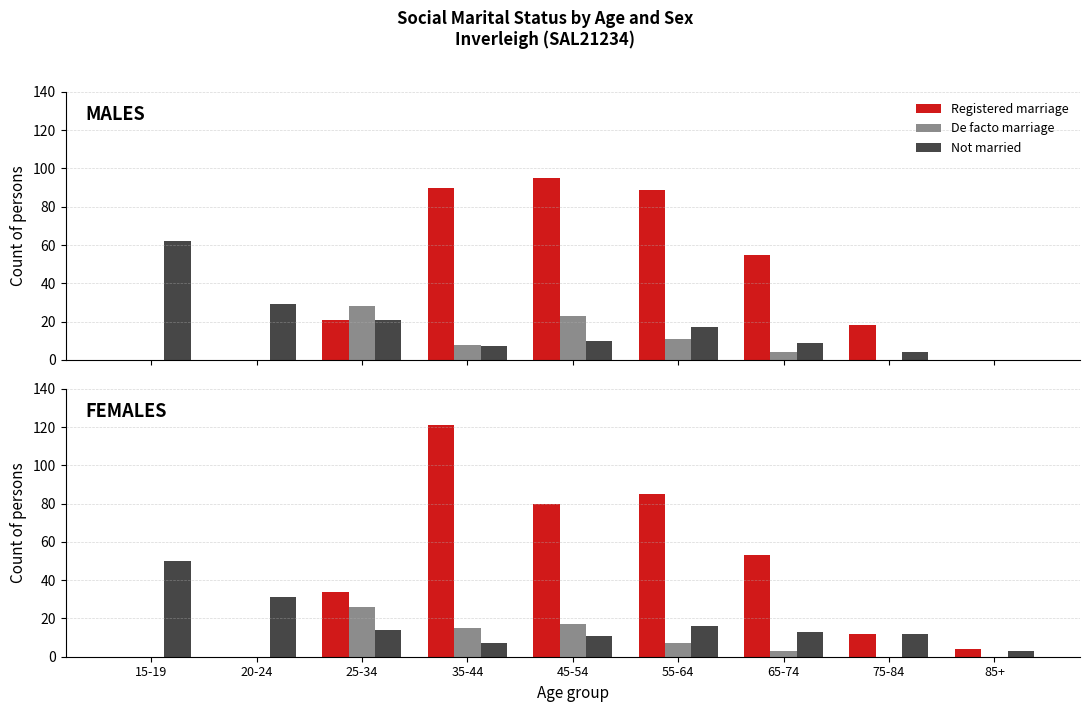

What is the difference between the maximum and minimum values in the De facto marriage series?

26